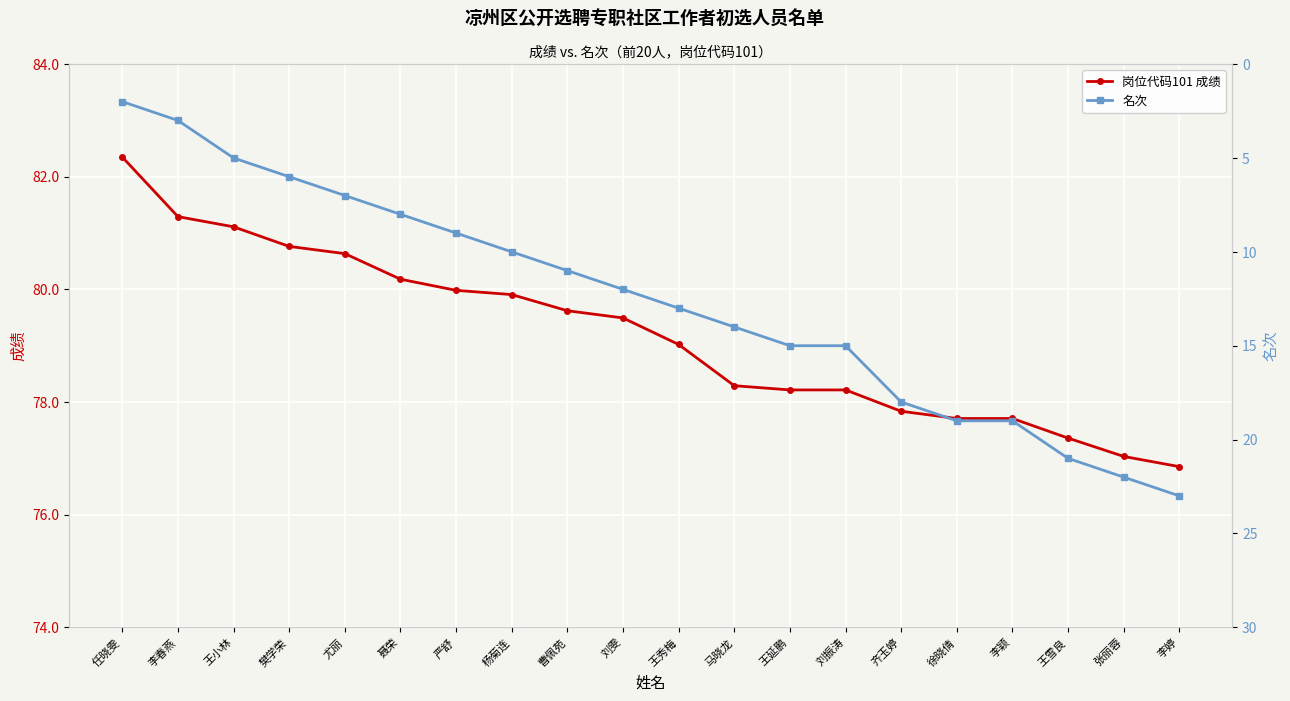

What position from the left is 李春燕?

2